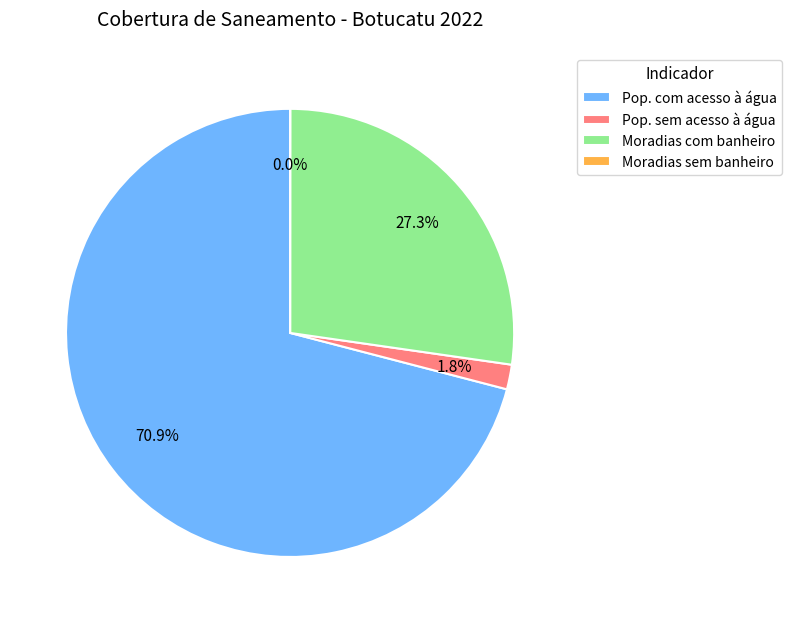

To the nearest percent, what is the average slice percentage?

25%